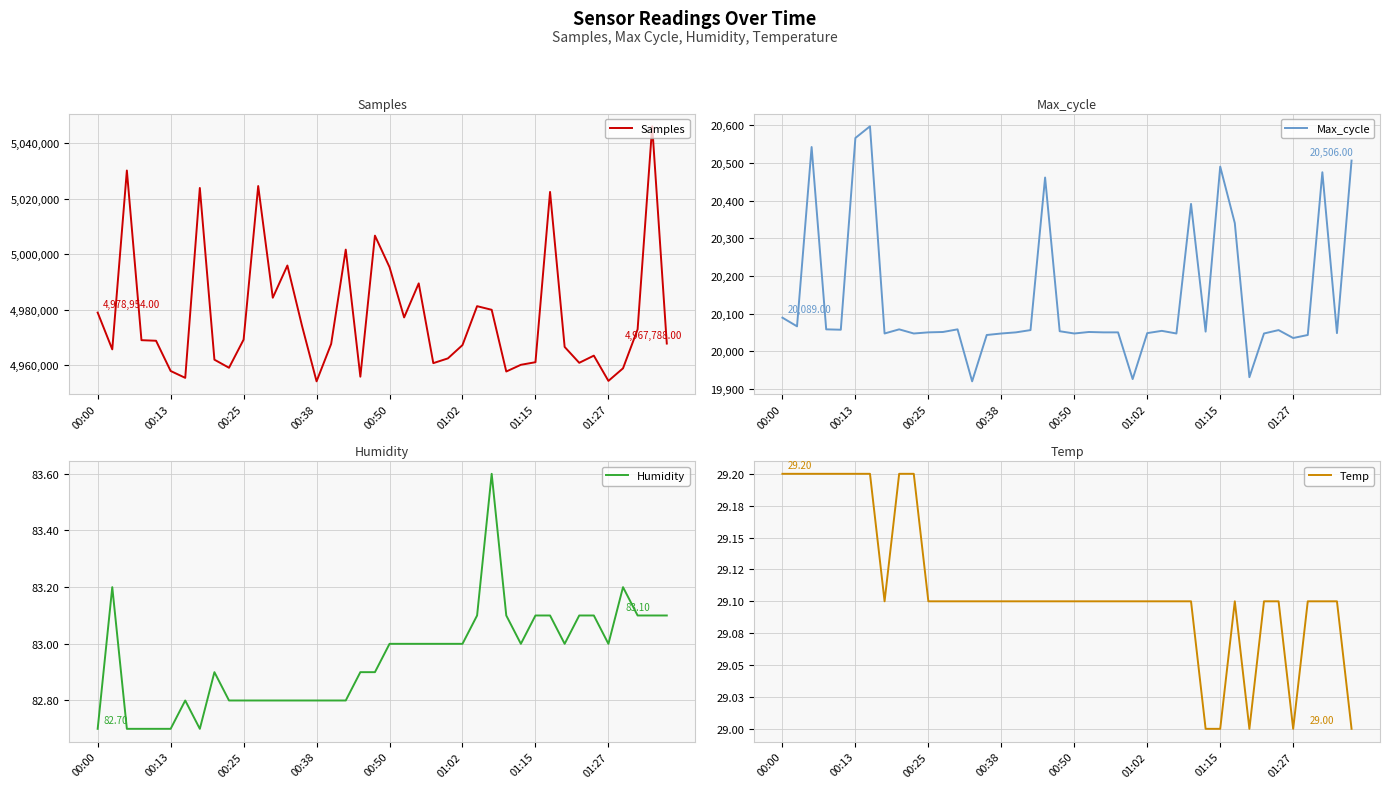

What is the smallest value displayed?

29.0